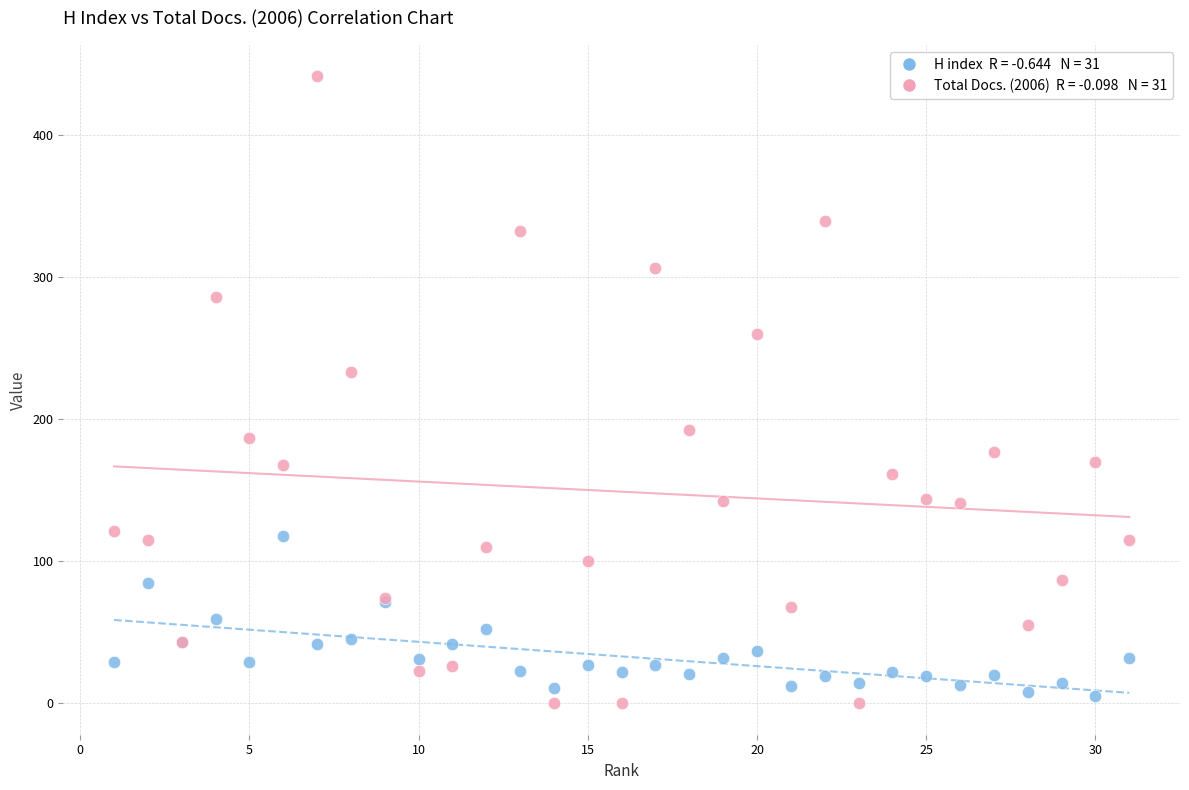

Across all series, what Y value is closest to 220?

233